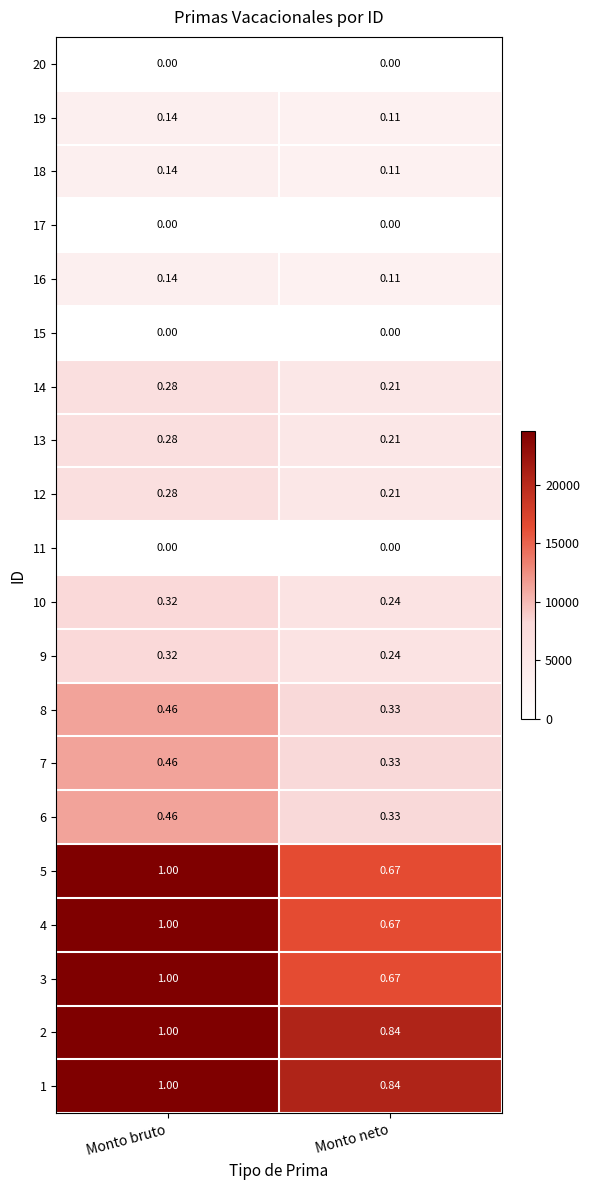

Where is 7 nearest to the value 0?

Monto neto